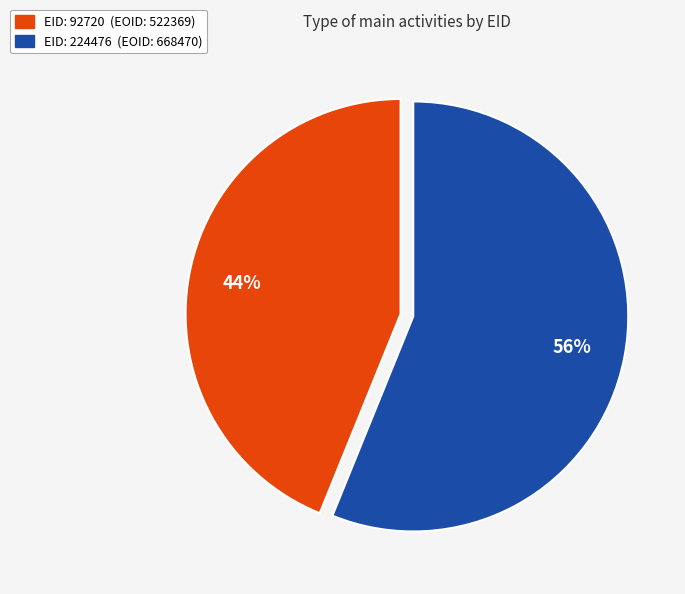

To the nearest percent, what is the difference between the largest and smallest slice percentages?

12%